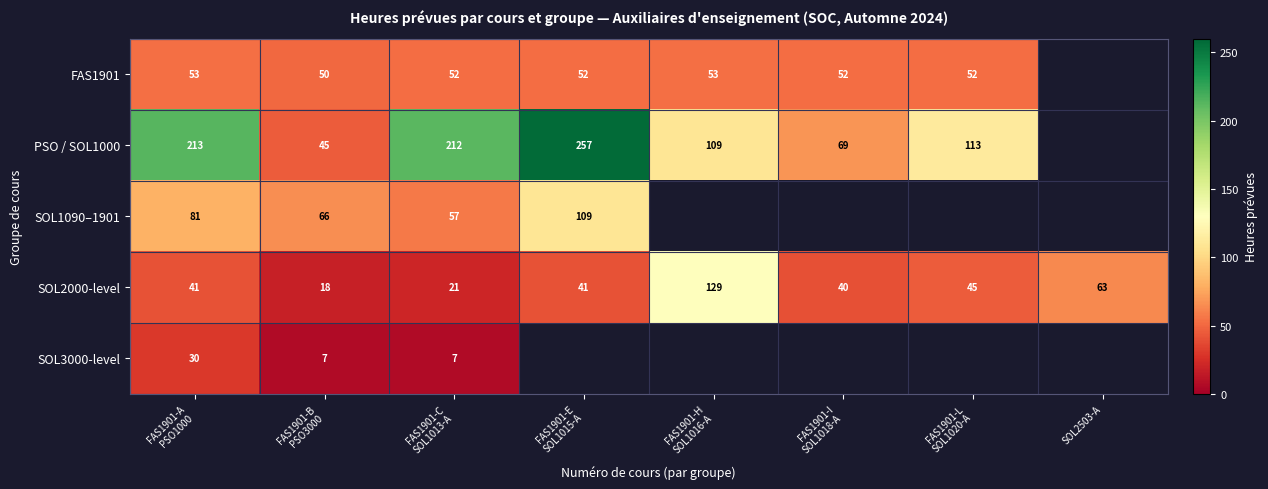

How many series are shown in this chart?

5